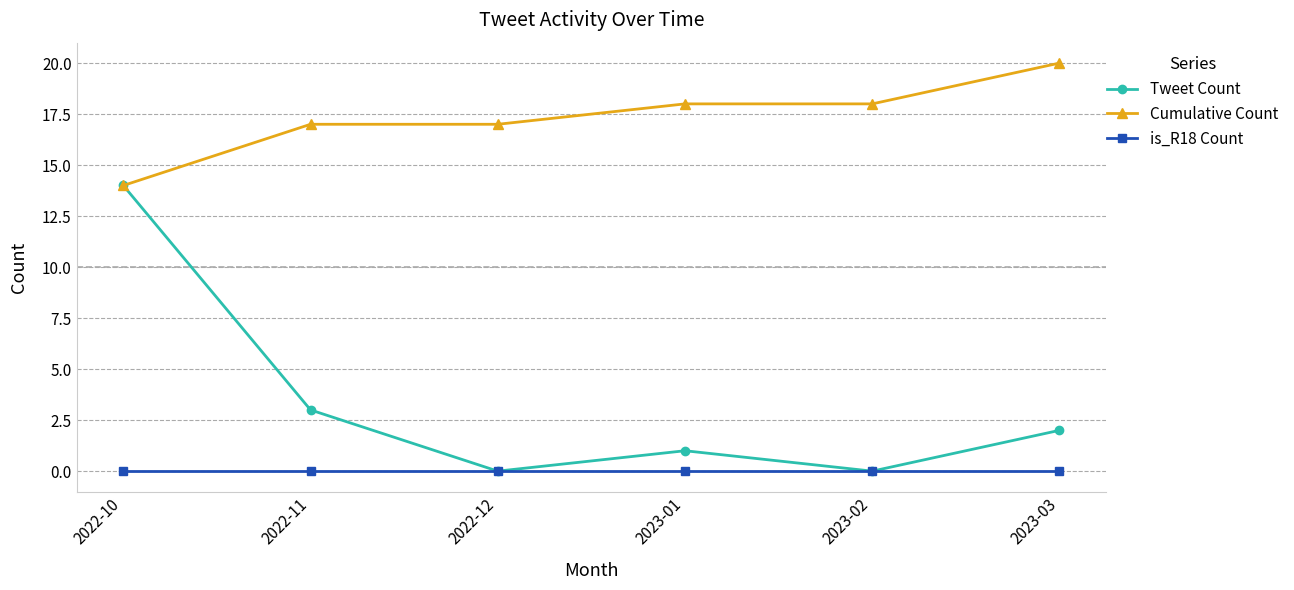

What position from the right is 2022-10?

6